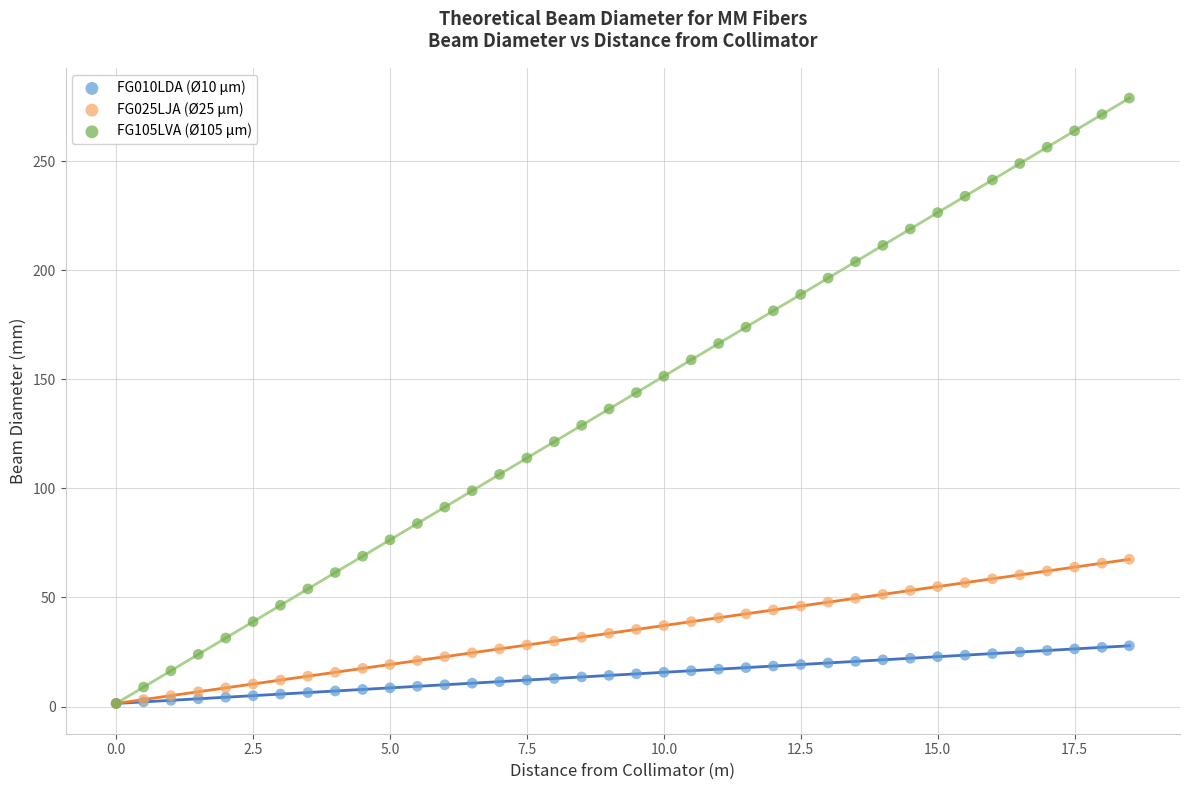

What are all the series names shown in the legend?

FG010LDA (Ø10 µm), FG025LJA (Ø25 µm), FG105LVA (Ø105 µm)